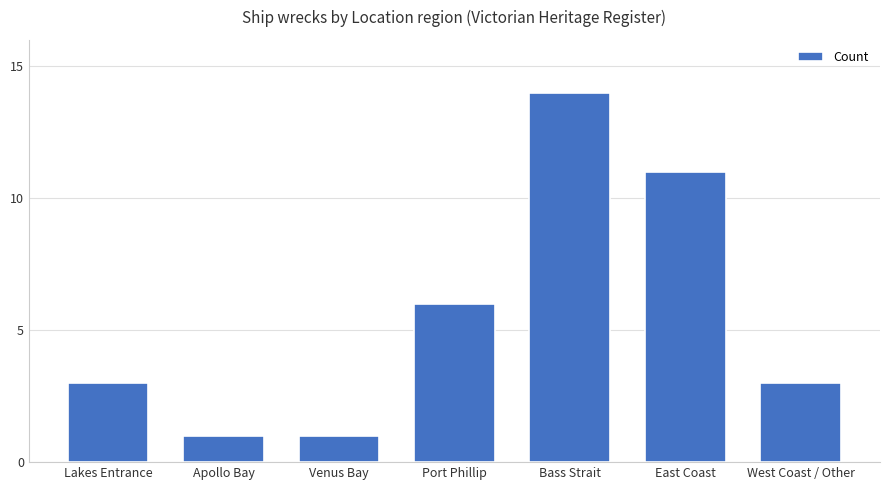

How many categories are shown in the chart?

7